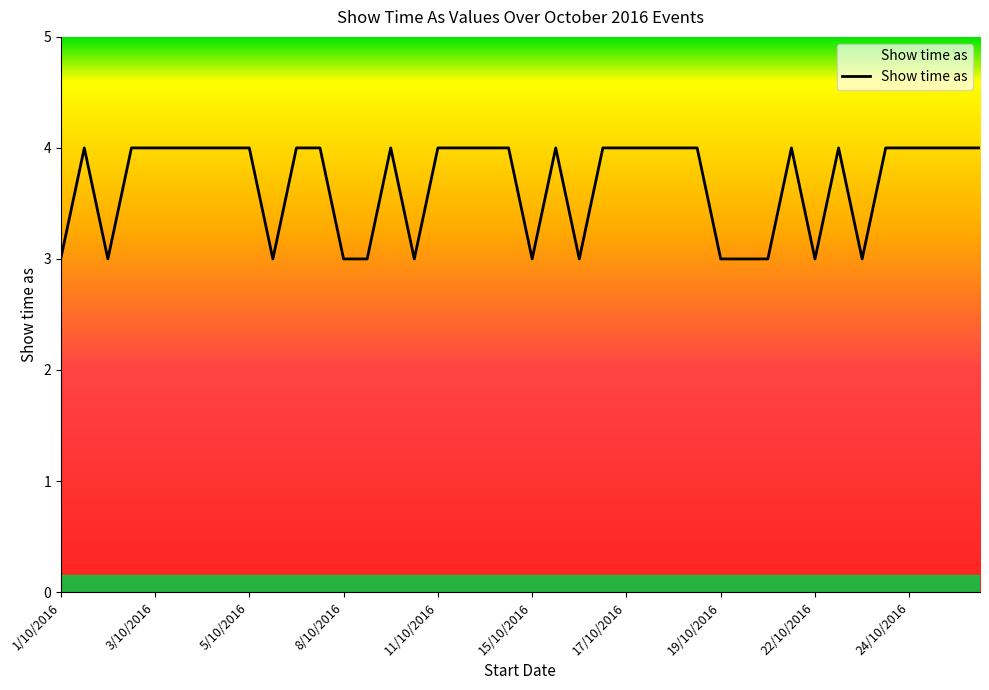

What is the maximum value shown in the chart?

4